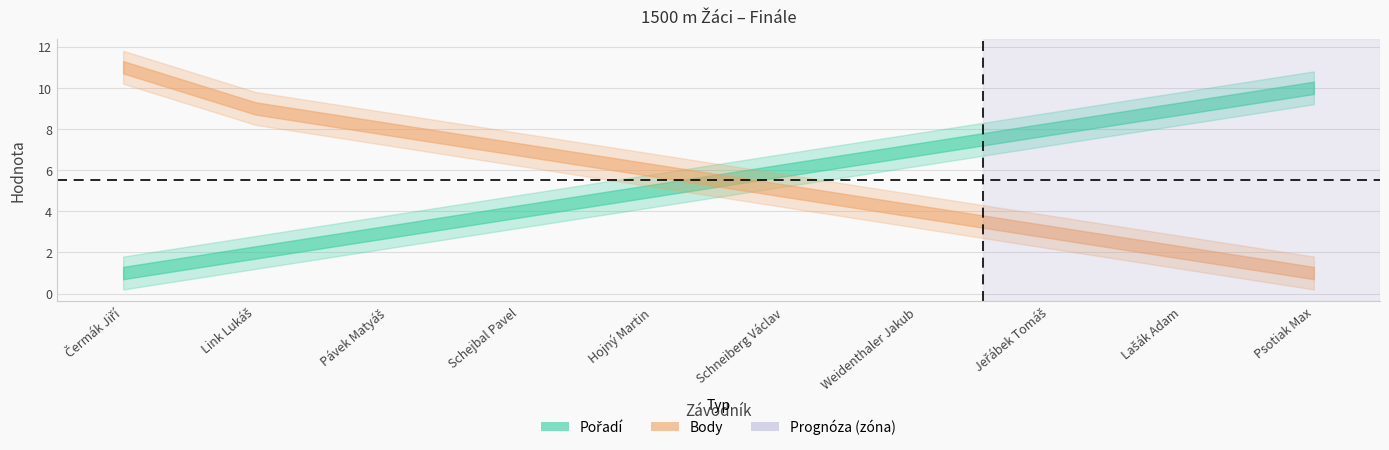

What position from the right is Psotiak Max?

1